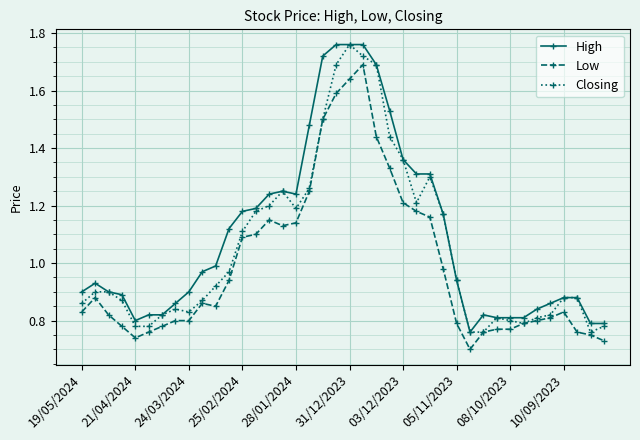

Does the chart display data point markers on the line(s)?

Yes